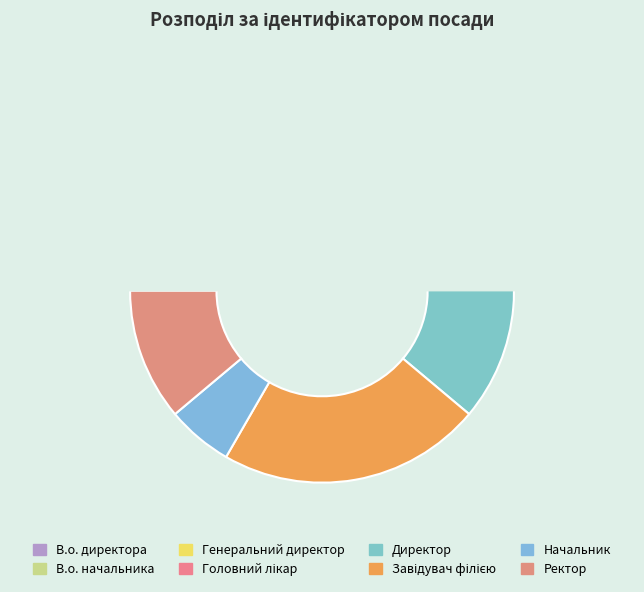

How many slices are in this pie chart?

8